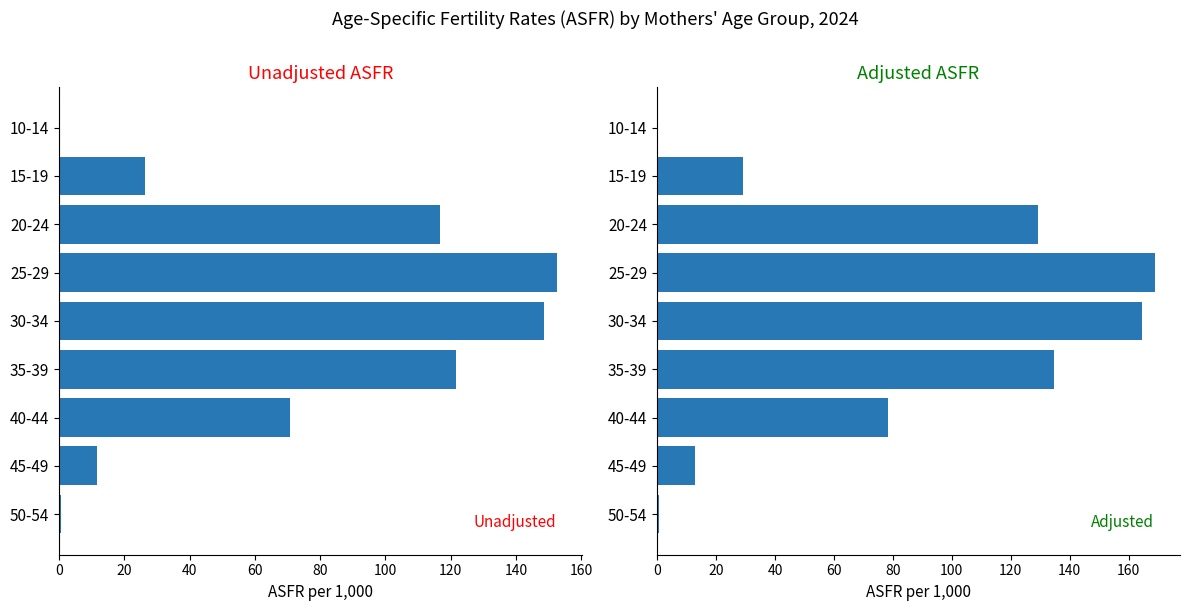

Count the number of categories in the chart.

9